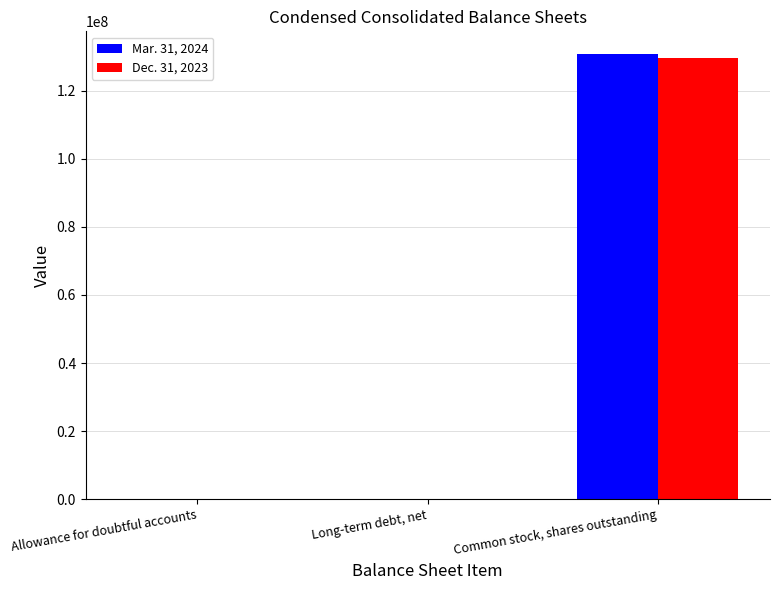

Which category has the highest value in the Dec. 31, 2023 series?

Common stock, shares outstanding